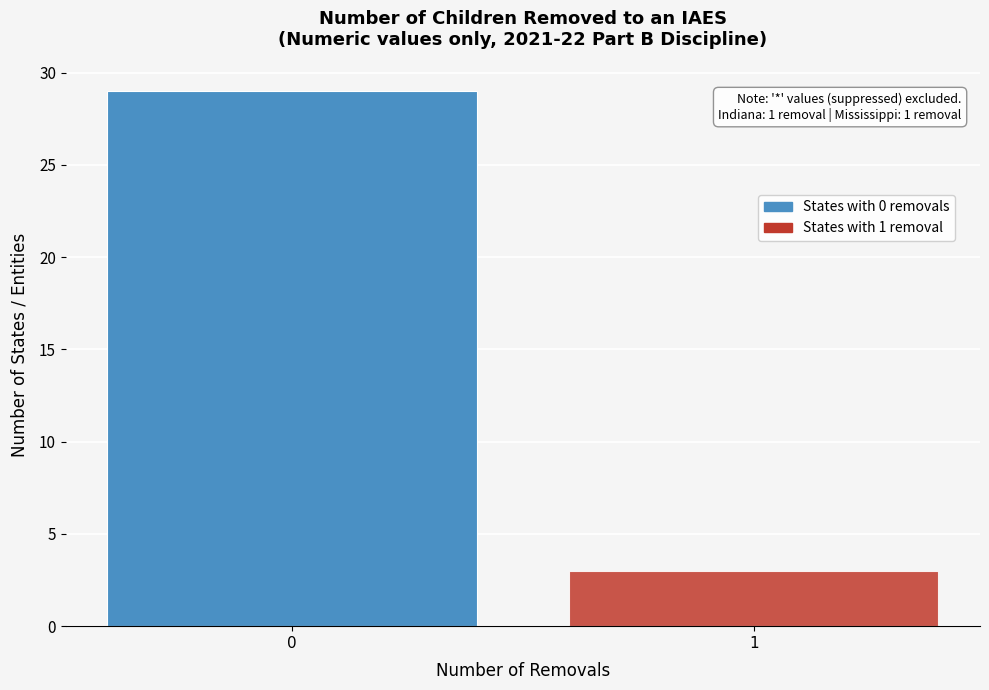

Reading left to right, what are all the values shown in this chart?

29	3